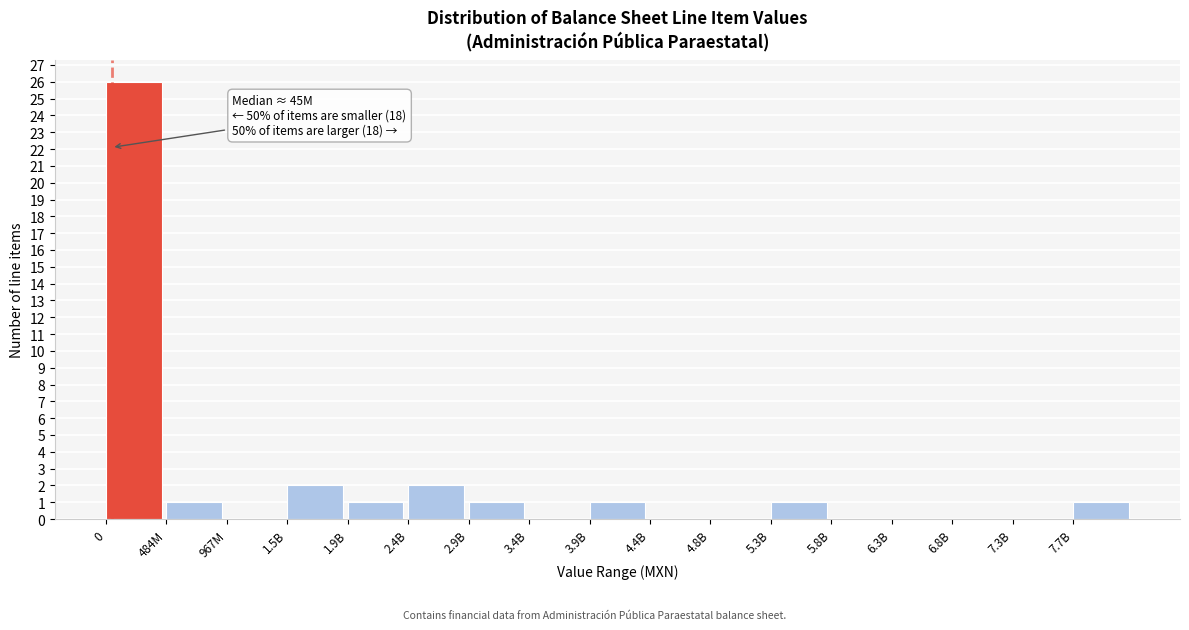

Reading right to left, list all the values displayed in this chart.

7.7B=1	7.3B=0	6.8B=0	6.3B=0	5.8B=0	5.3B=1	4.8B=0	4.4B=0	3.9B=1	3.4B=0	2.9B=1	2.4B=2	1.9B=1	1.5B=2	967M=0	484M=1	0=26